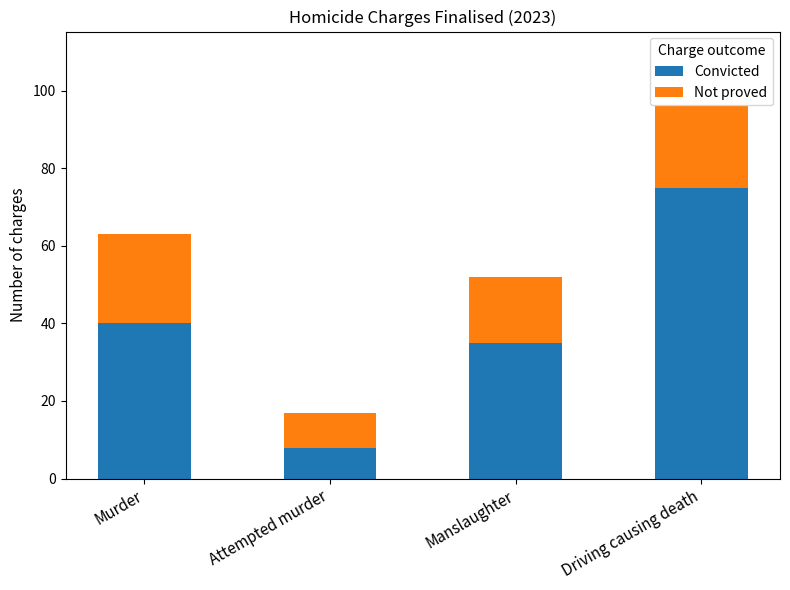

Rank the categories by Convicted value from highest to lowest.

Driving causing death, Murder, Manslaughter, Attempted murder